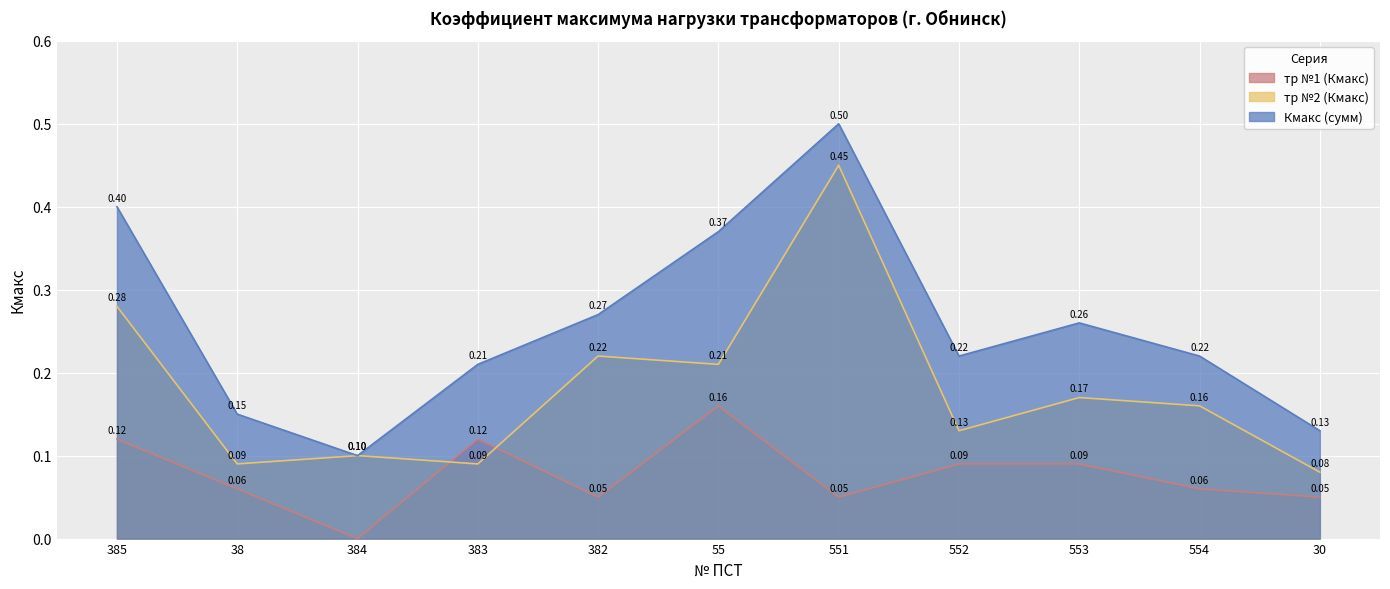

Is it true that тр №2 (Кмакс) equals 0.4 at 385?

False